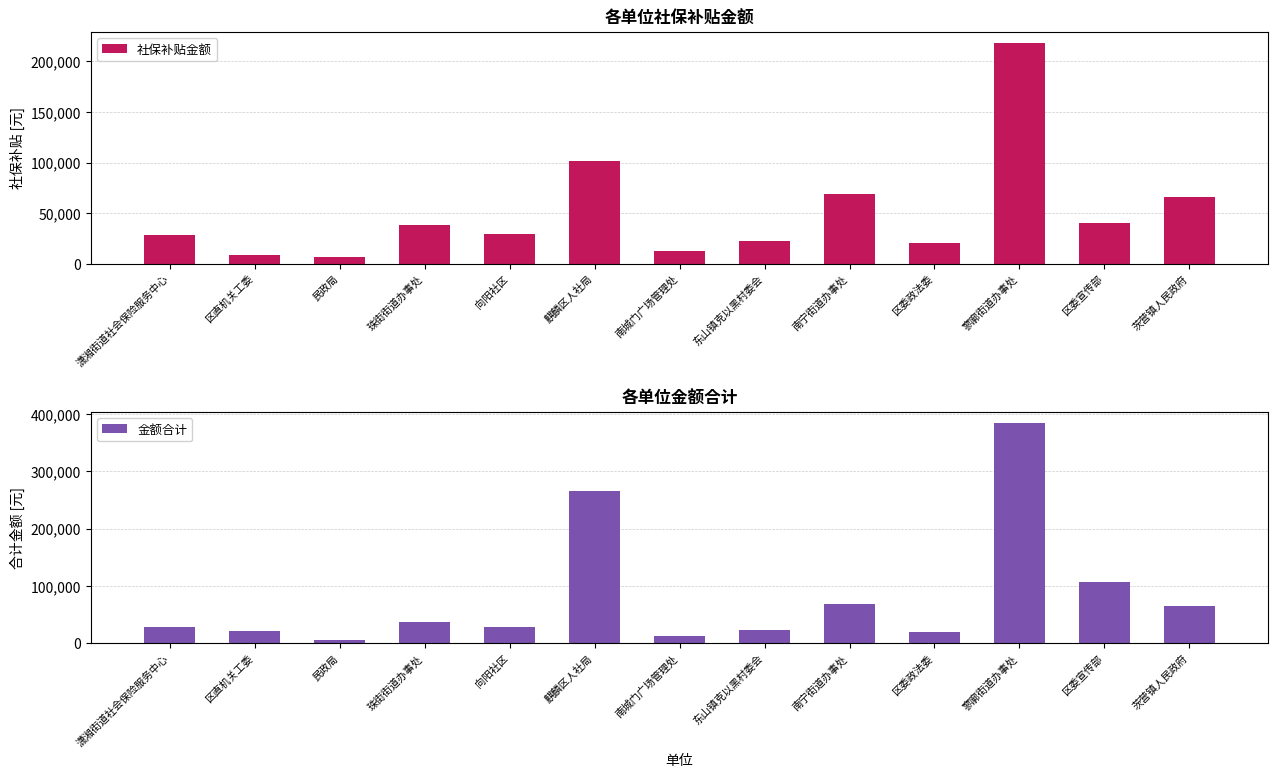

How many values in the 社保补贴金额 series are below 29458?

6